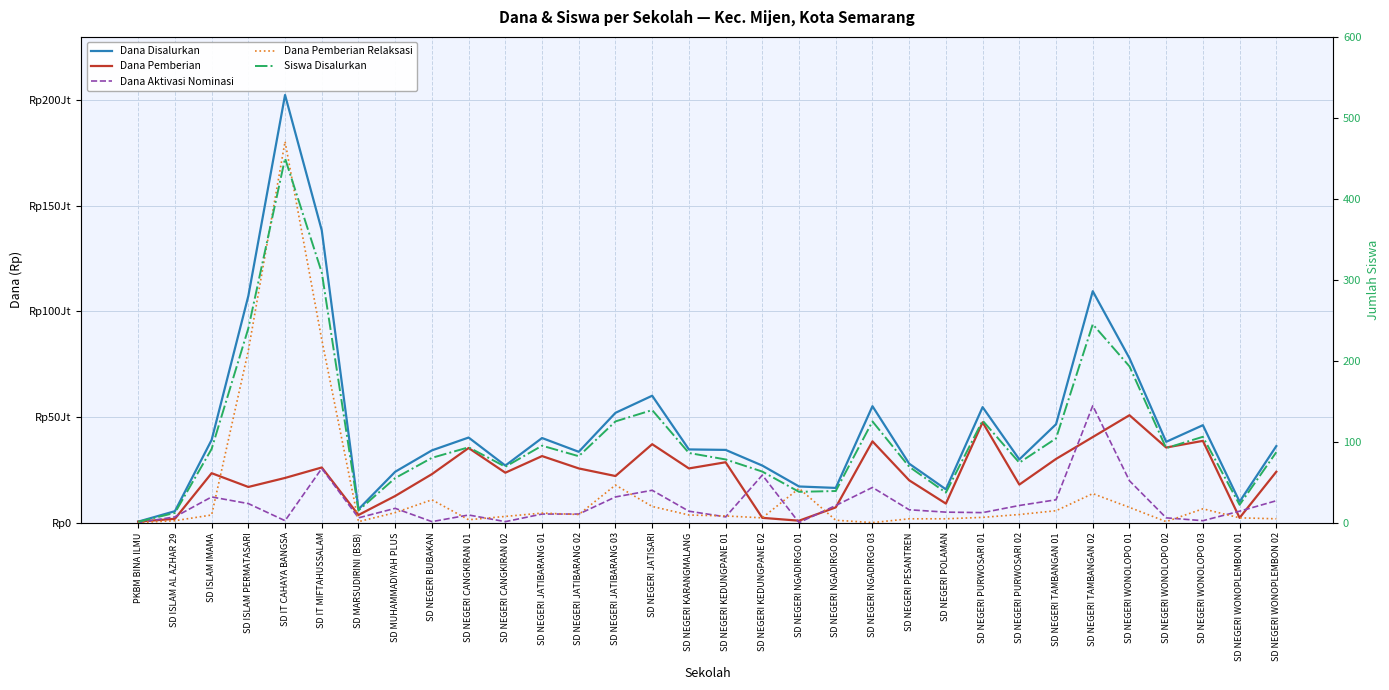

How many values in the Siswa Disalurkan series are below 87?

16